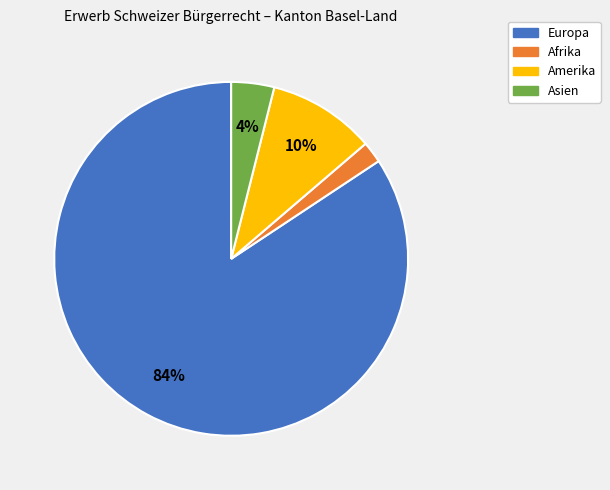

Does any single category account for the majority?

Yes